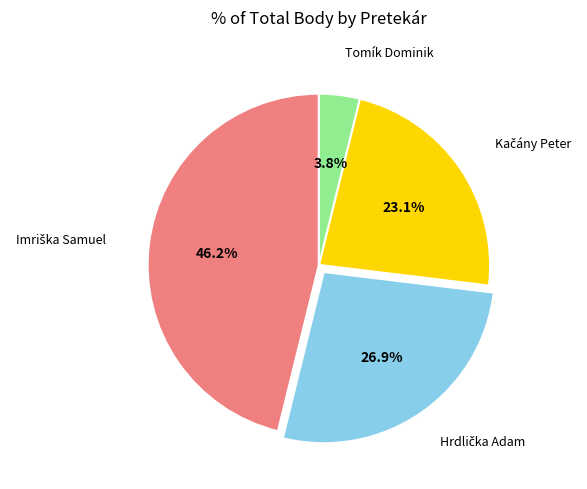

Does any single category account for the majority?

No